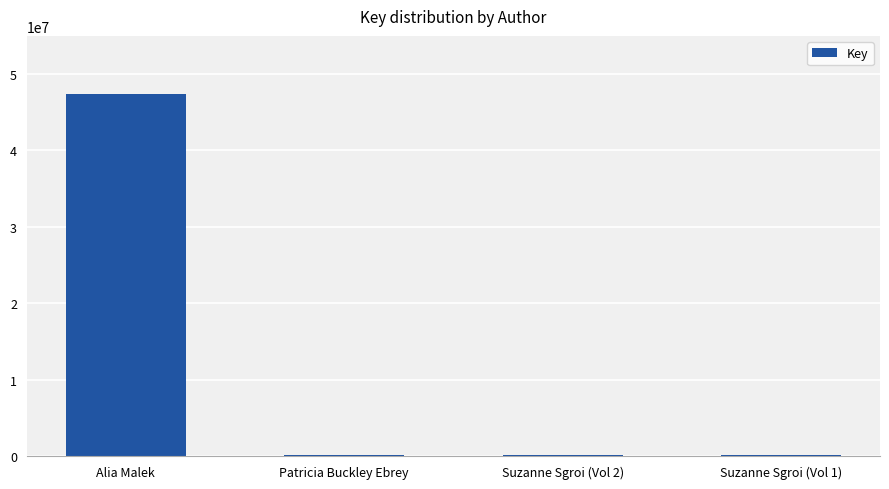

Are the bars horizontal?

No